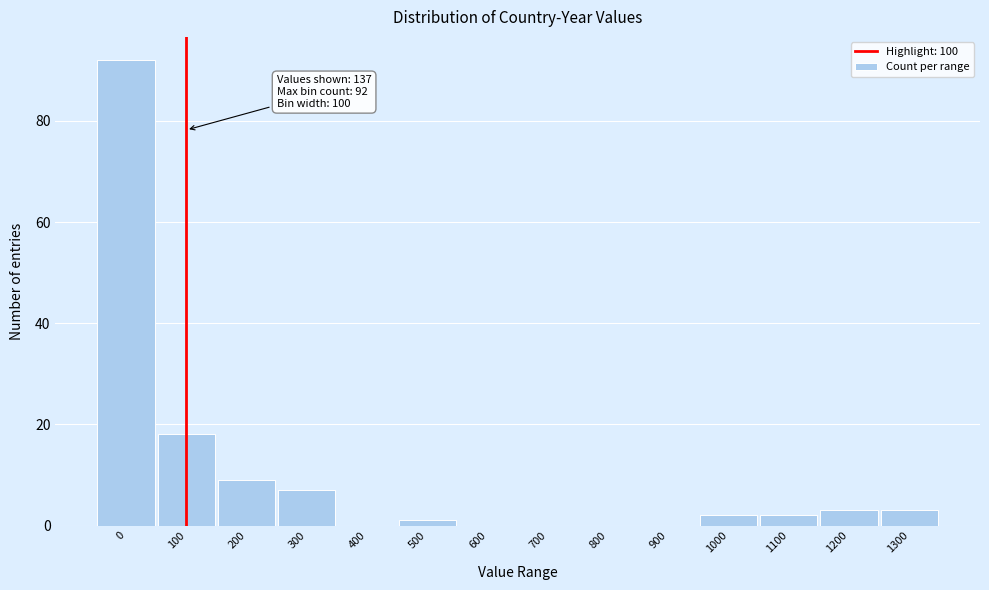

Reading right to left, what are all the values shown in this chart?

1300=3	1200=3	1100=2	1000=2	900=0	800=0	700=0	600=0	500=1	400=0	300=7	200=9	100=18	0=92